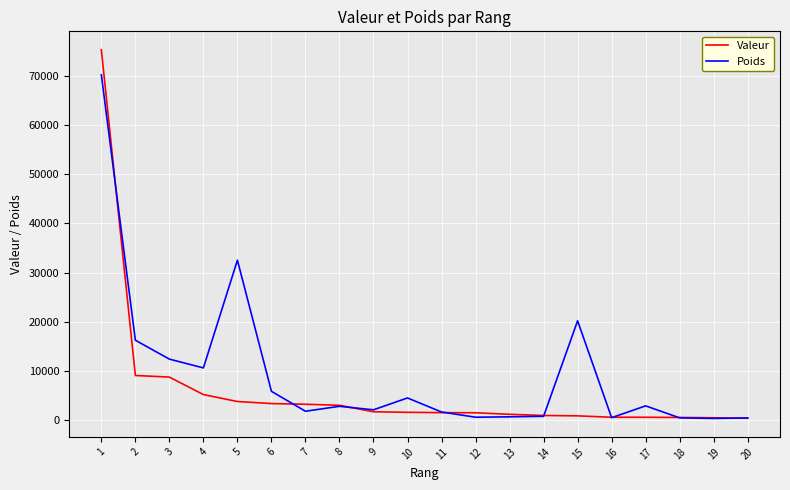

Where is Poids nearest to the value 35267?

5